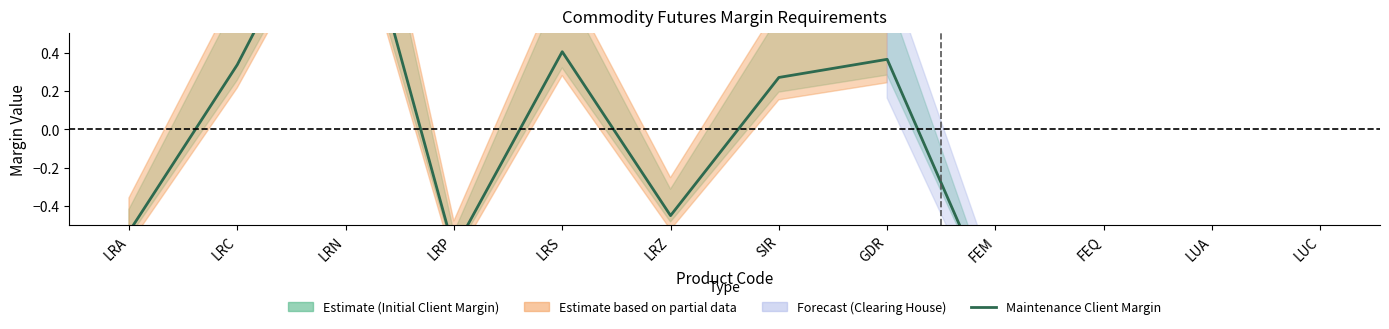

What is the sum of the values at FEQ and LRS?

-0.5